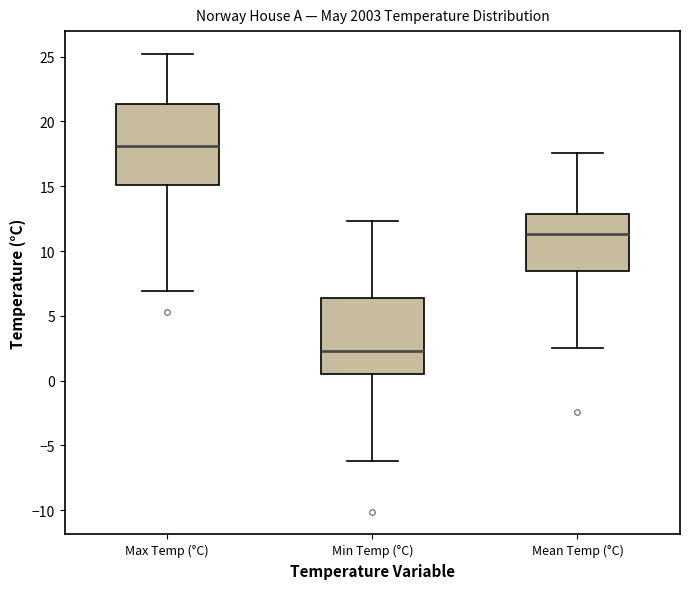

Which box has the highest median line?

Max Temp (°C)